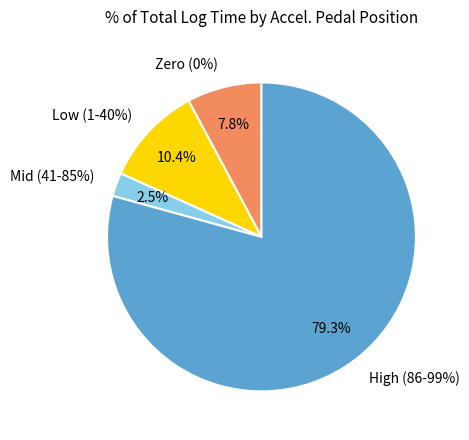

True or false: 0% accounts for 8% of the total.

True